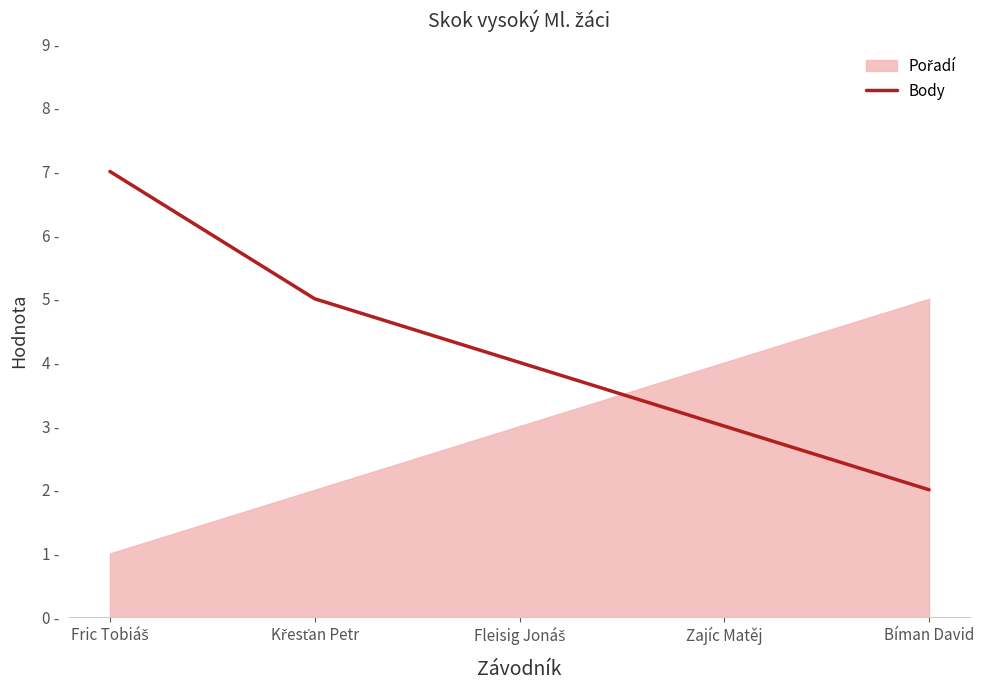

Between Fleisig Jonáš and Bíman David, which is larger?

Fleisig Jonáš